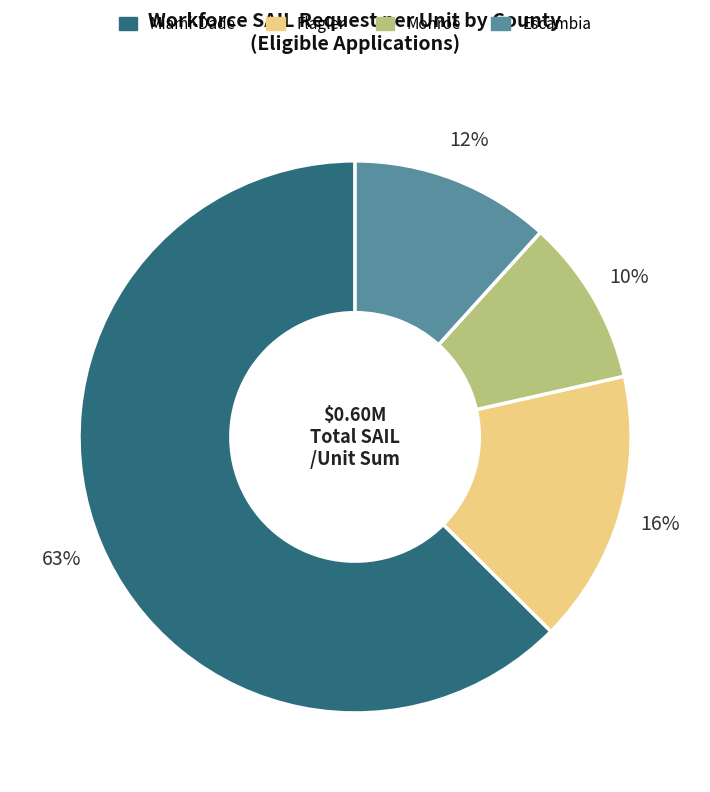

Rank the categories by value from highest to lowest.

Miami-Dade, Flagler, Escambia, Monroe